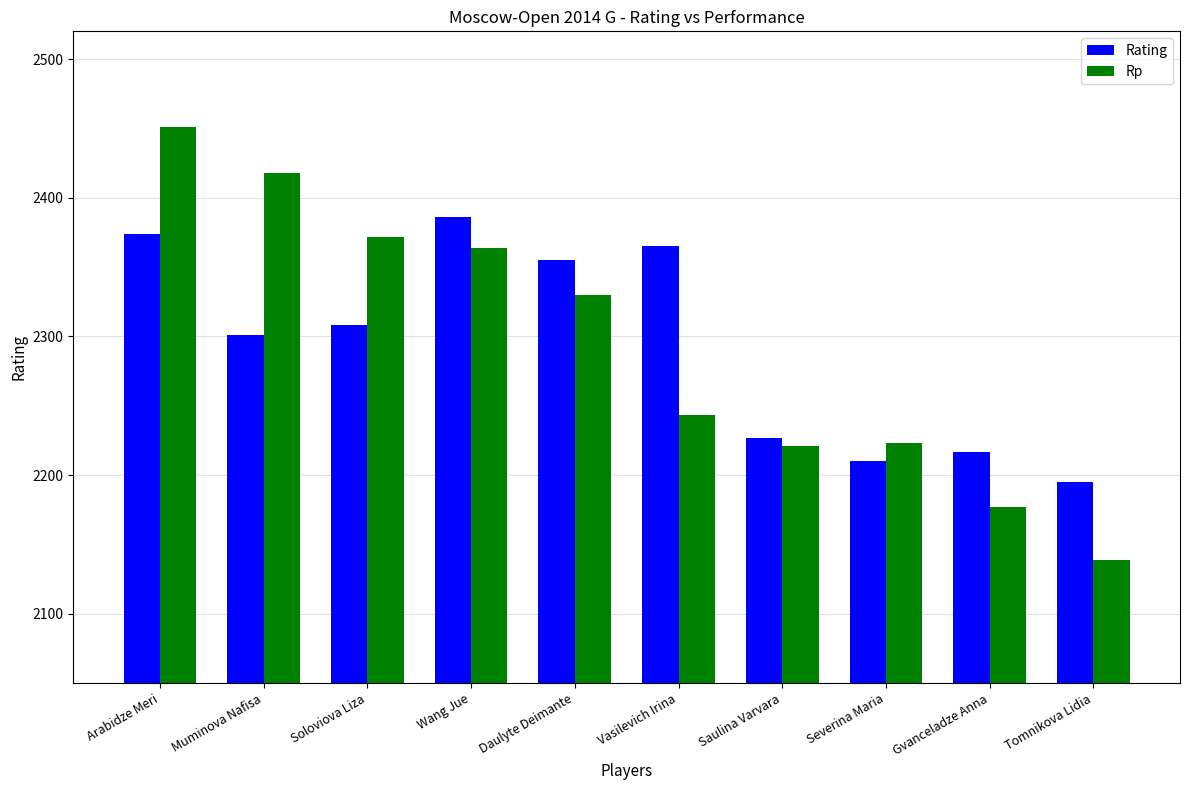

Between Saulina Varvara and Tomnikova Lidia, which series saw the biggest shift?

Rp